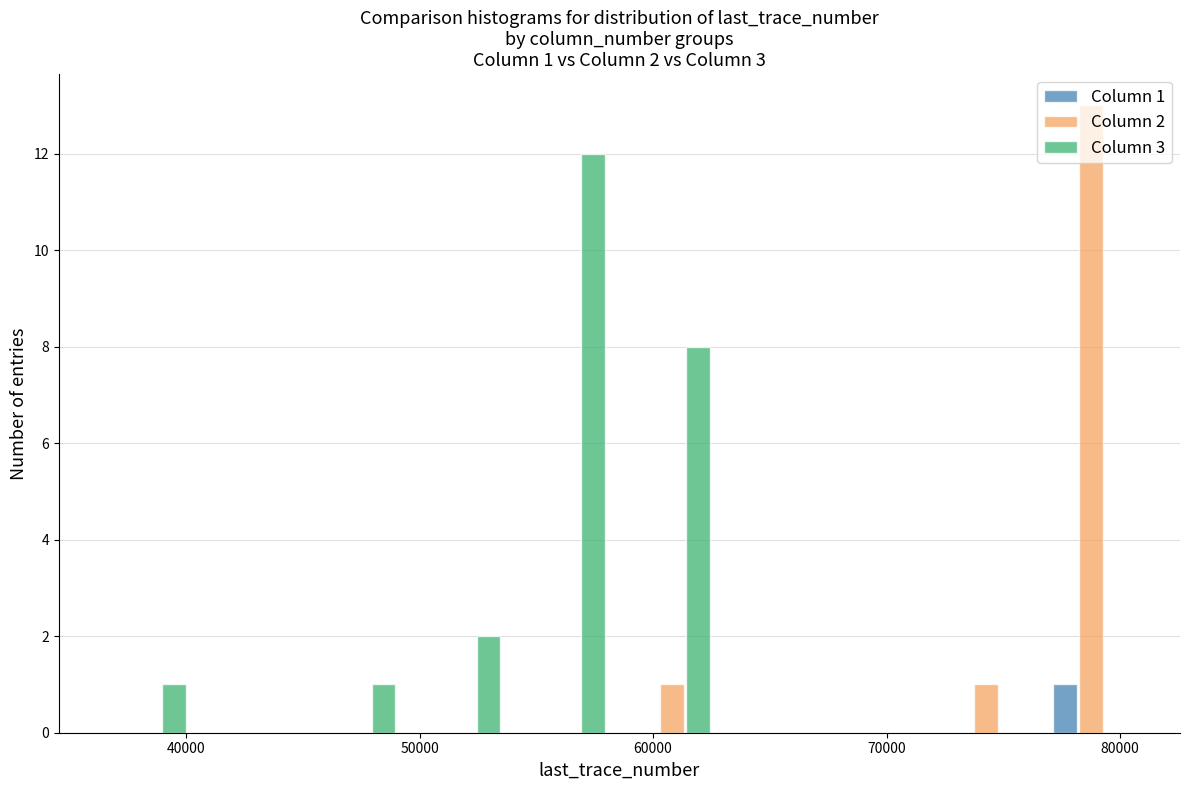

In the Column 2 series, which range on the x-axis has the tallest bar?

77000 to 81000